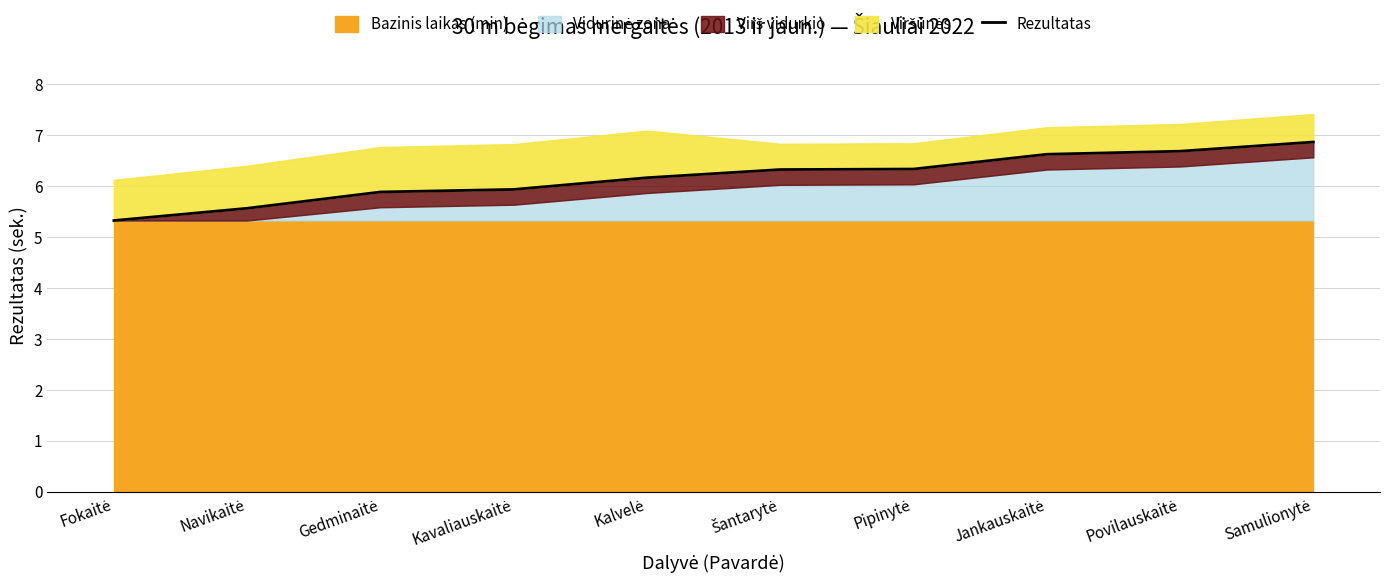

Between Samulionytė and Pipinytė, which is larger?

Samulionytė